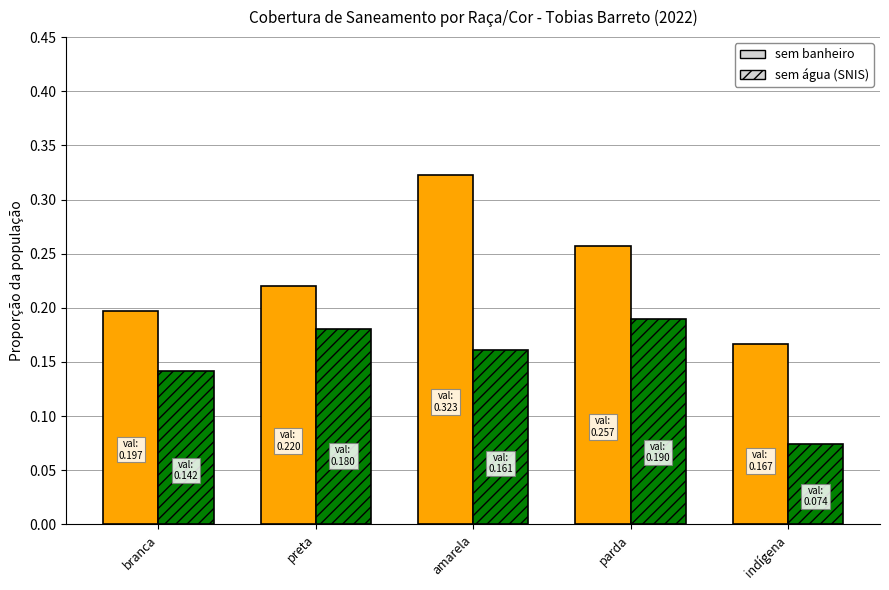

Which series has the largest total across all categories?

sem banheiro